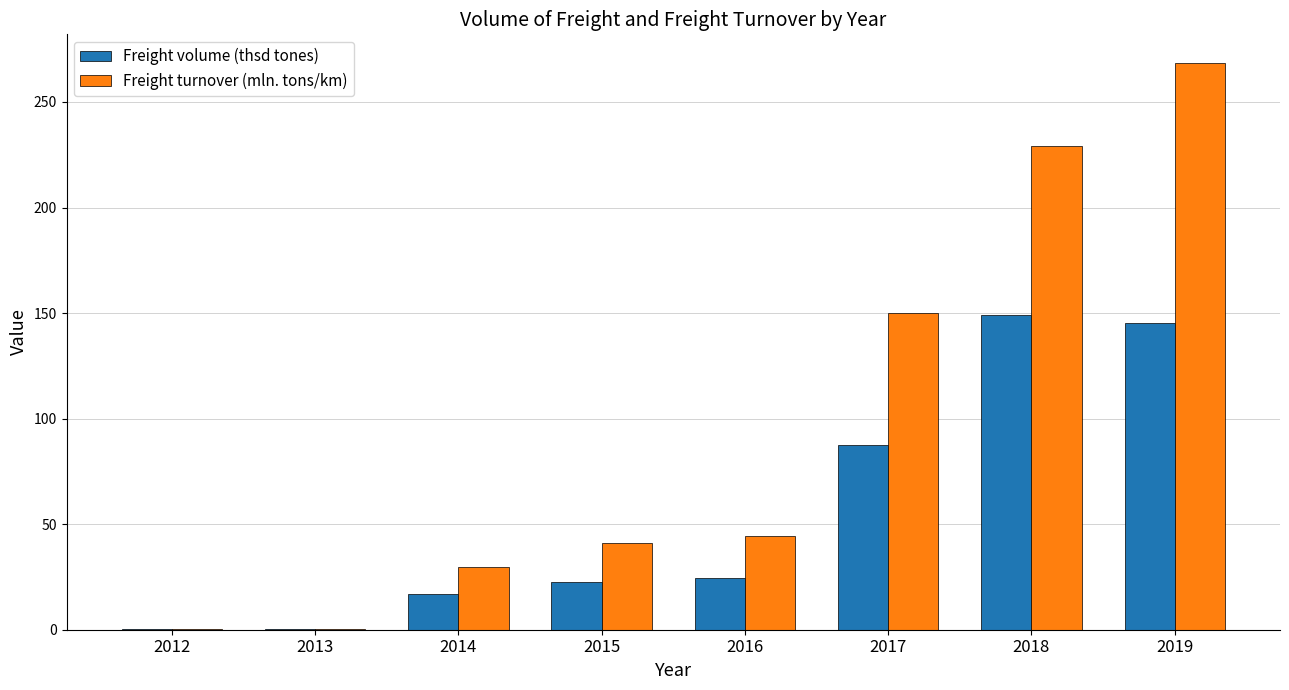

How many distinct data groups are displayed?

2